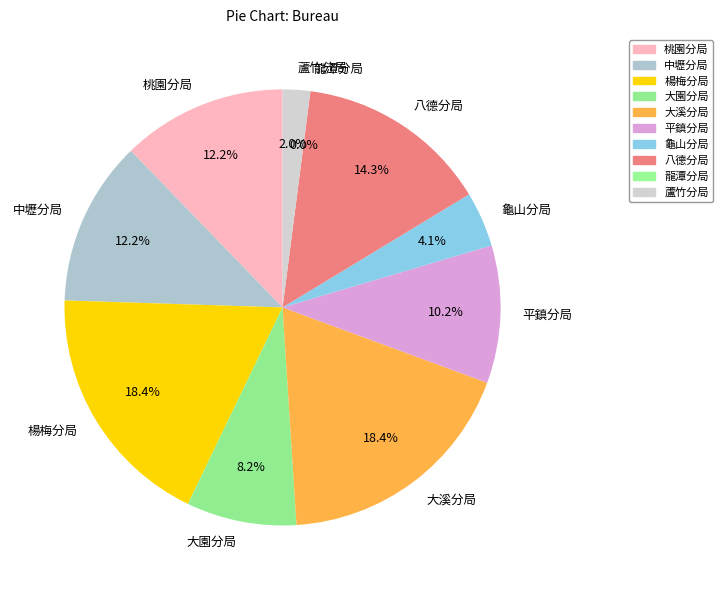

How many slices are in this pie chart?

10